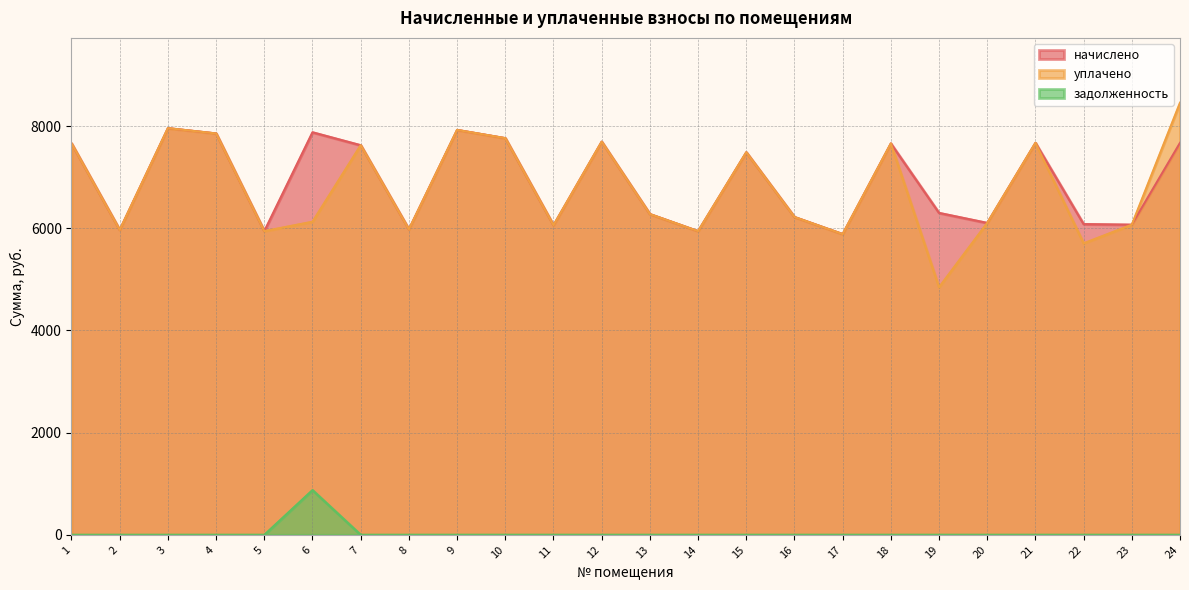

How many interior local peaks does the уплачено series have?

7